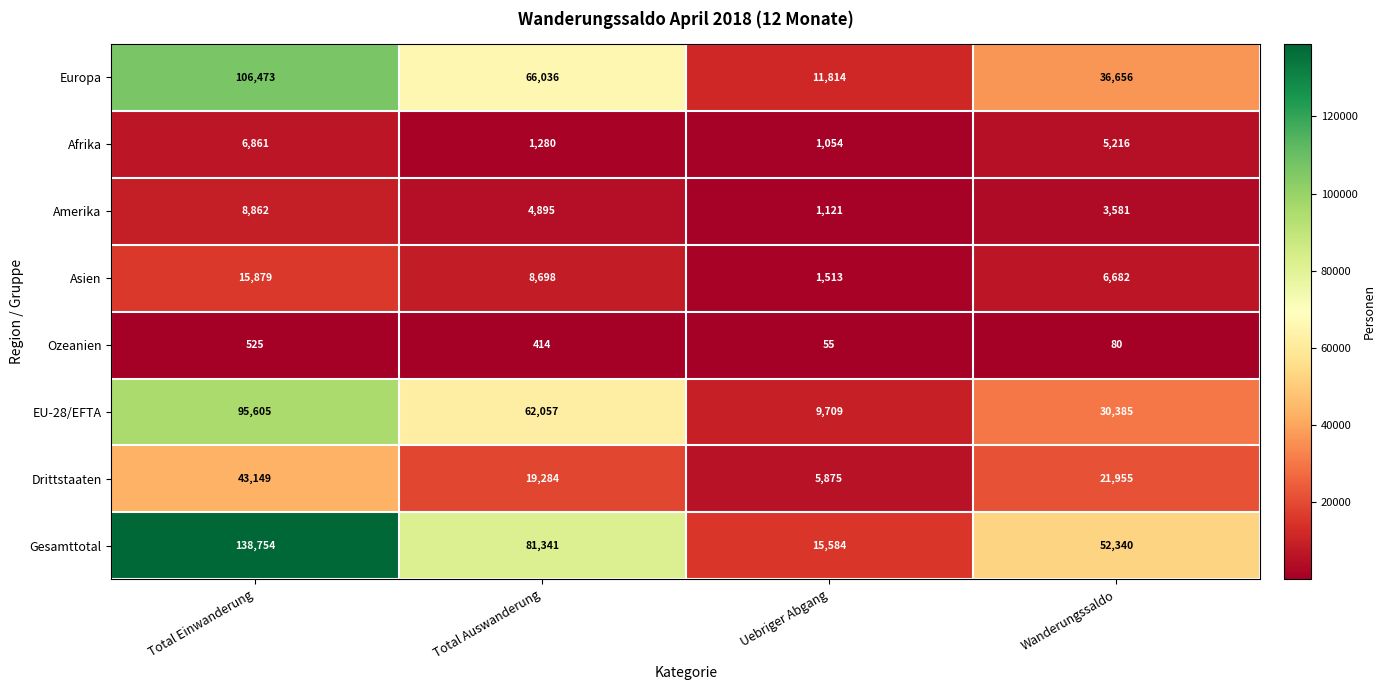

How many categories are shown in the chart?

4